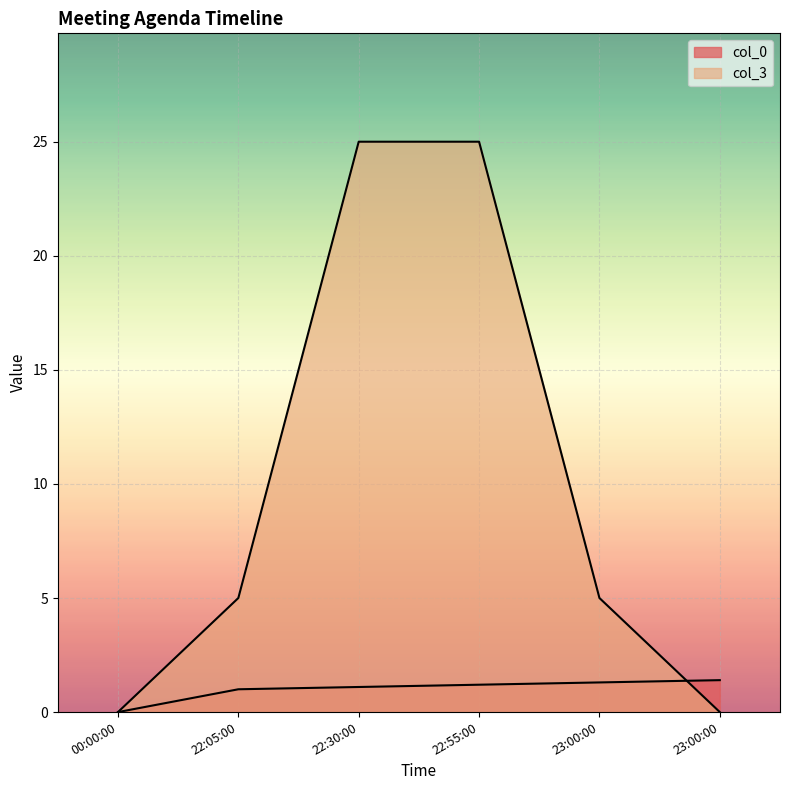

What is the sum of the col_0 values at 22:30:00 and 22:55:00?

2.3